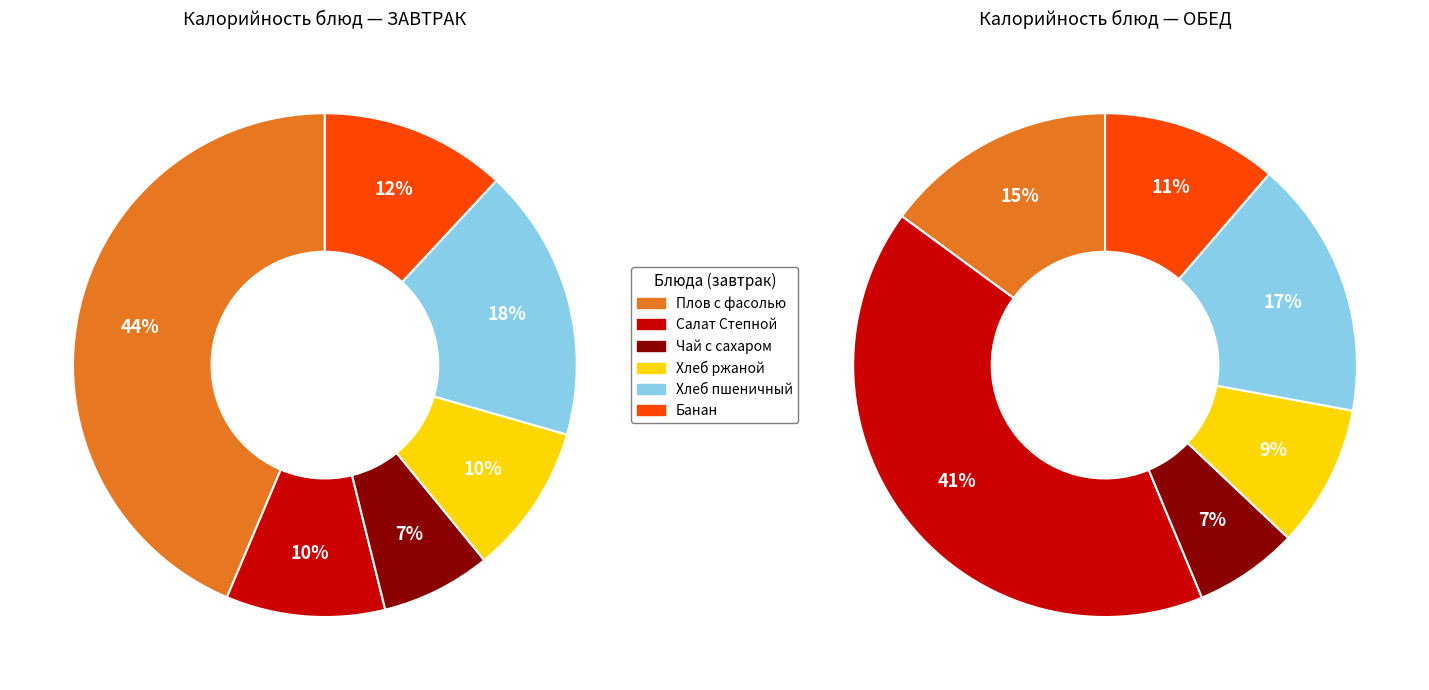

What percentage do Чай с сахаром (обед) and Чай с сахаром (завтрак) together represent?

6.9%